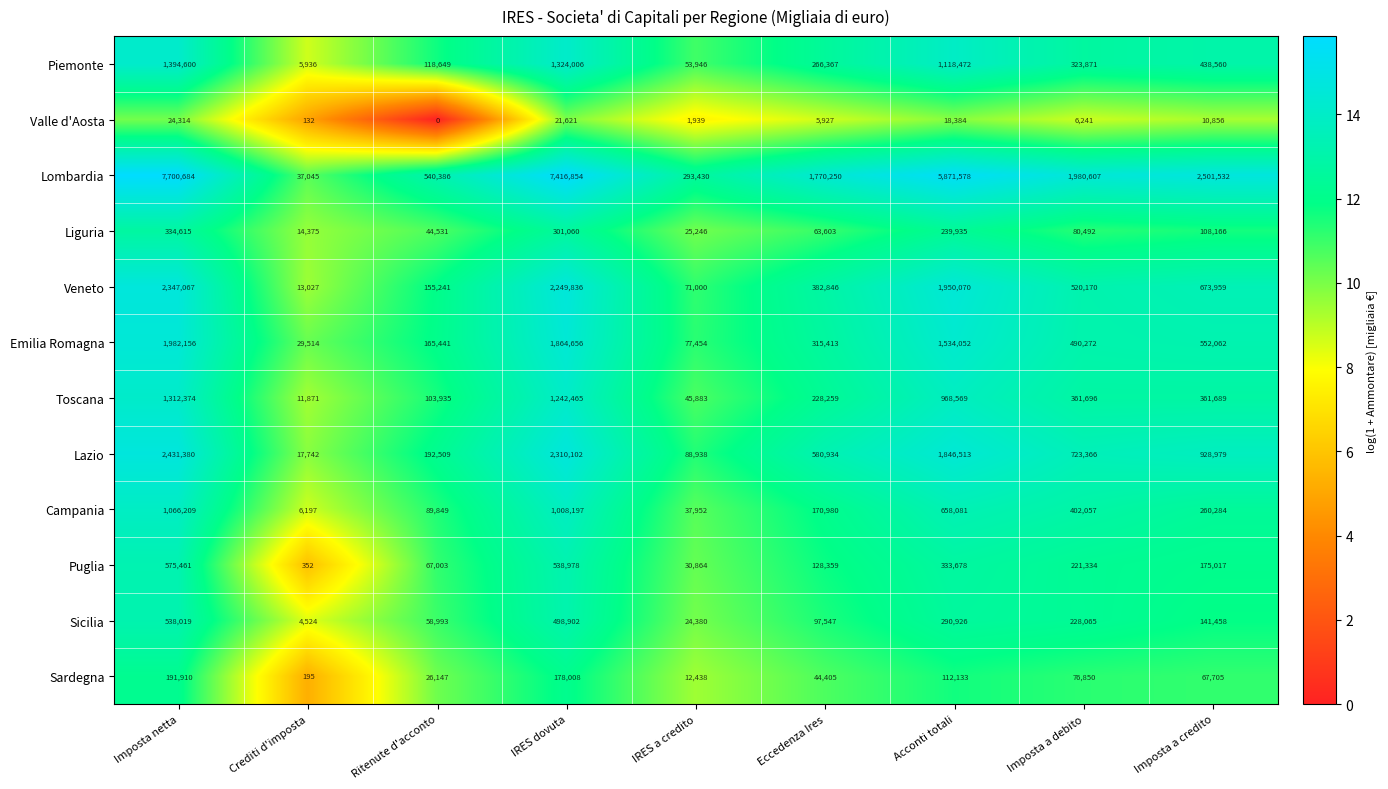

Is it true that Emilia Romagna equals 552062 at Imposta a credito?

True